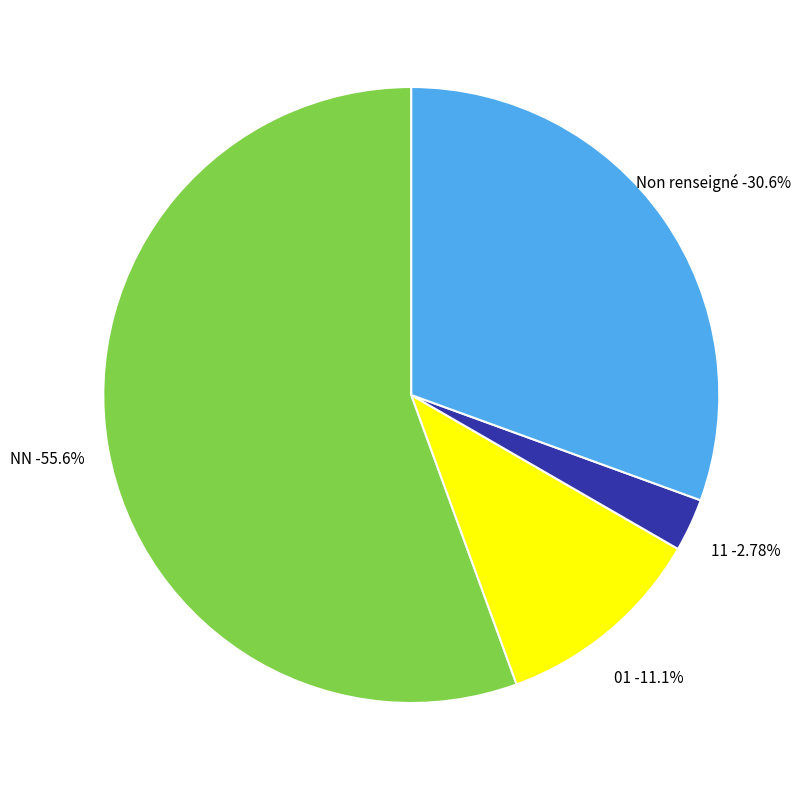

What is the majority slice?

NN